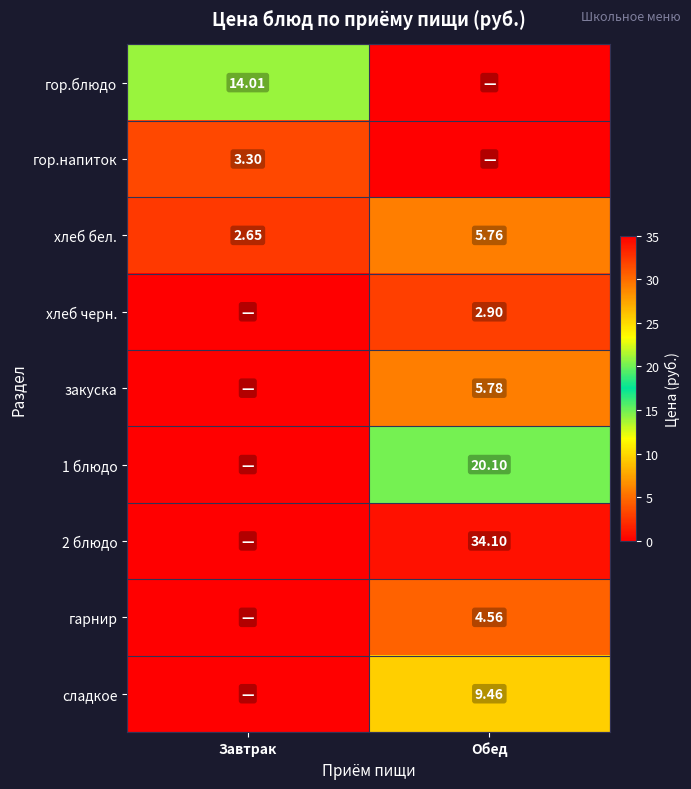

Is the value of 1 блюдо at Обед greater than the value of хлеб черн. at Обед?

Yes